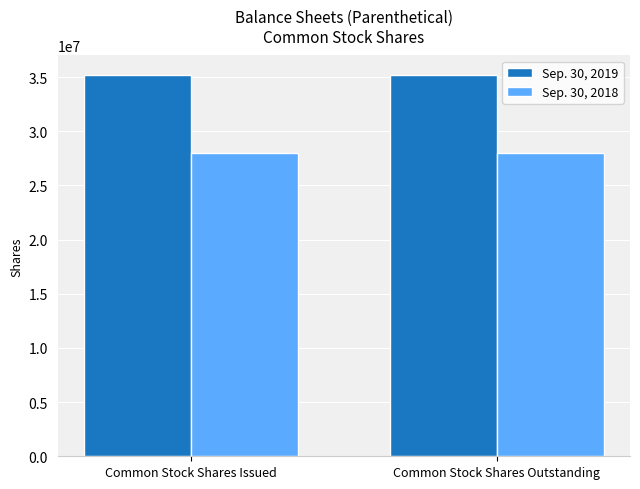

Reading right to left, what are all the values shown in this chart?

Sep. 30, 2019: Common Stock Shares Outstanding=35231776	Common Stock Shares Issued=35231776
Sep. 30, 2018: Common Stock Shares Outstanding=28034487	Common Stock Shares Issued=28034487